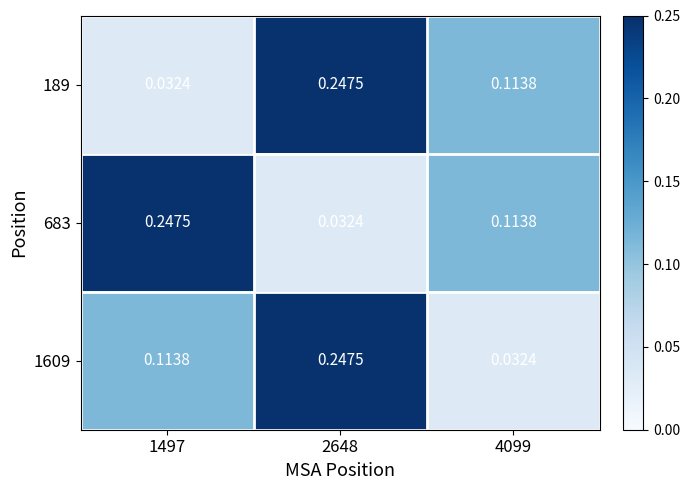

What is the total value across all series at 2648?

0.5